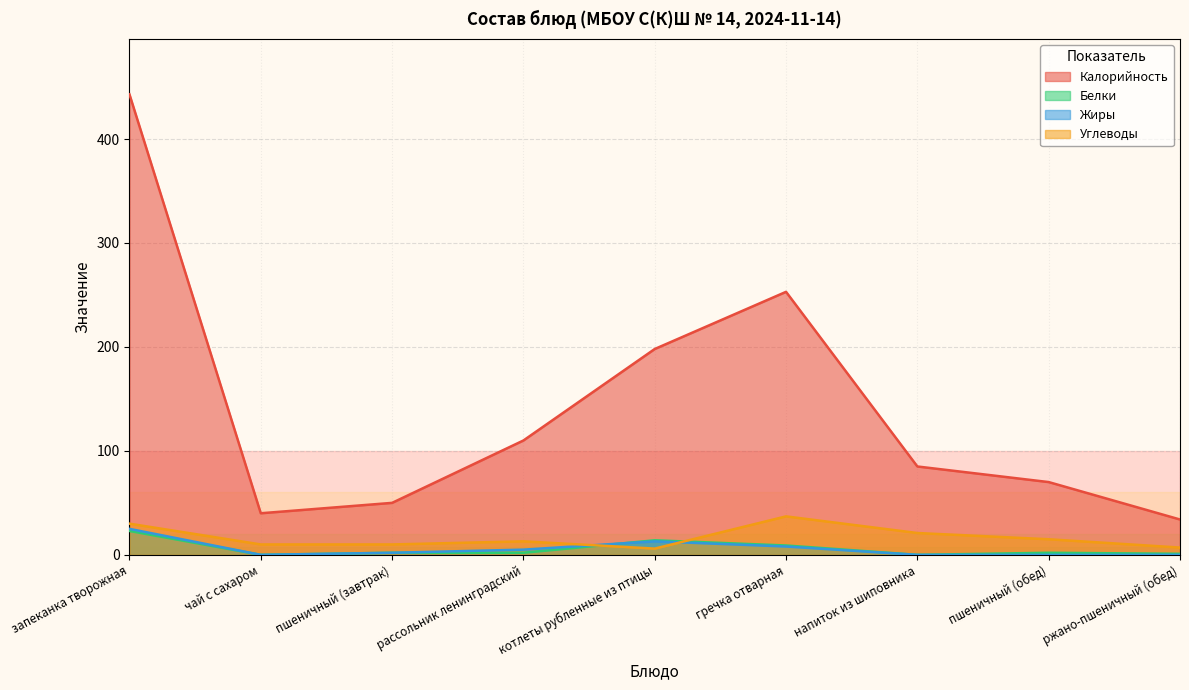

Which series changed the most between пшеничный (завтрак) and рассольник ленинградский?

Калорийность